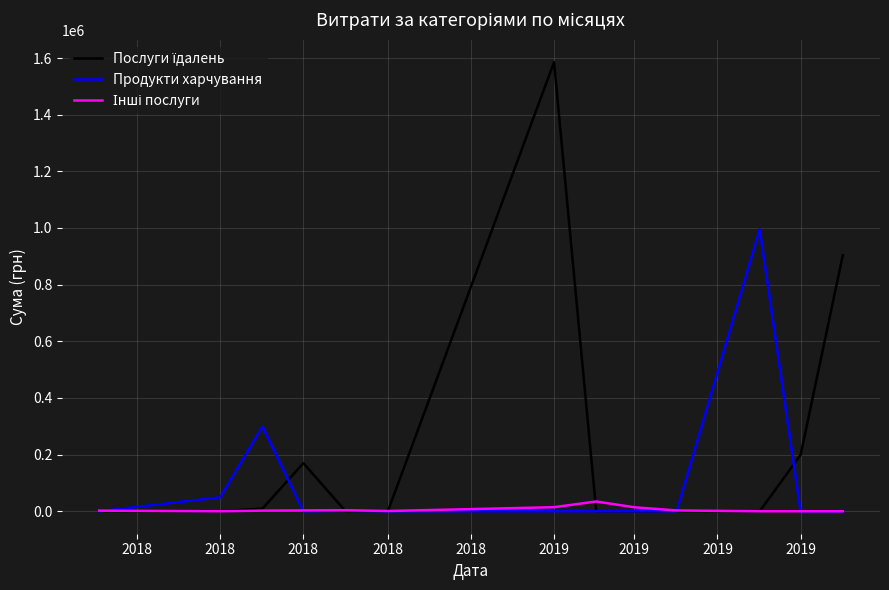

Is this an area chart (filled region under the line)?

No